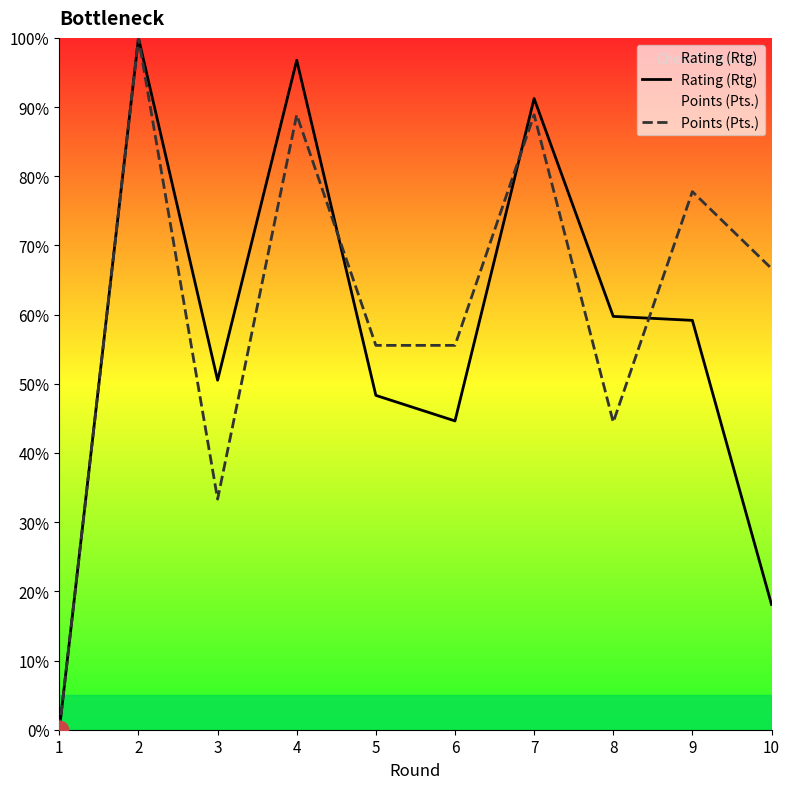

What is the total value across all series at 6?

100.2